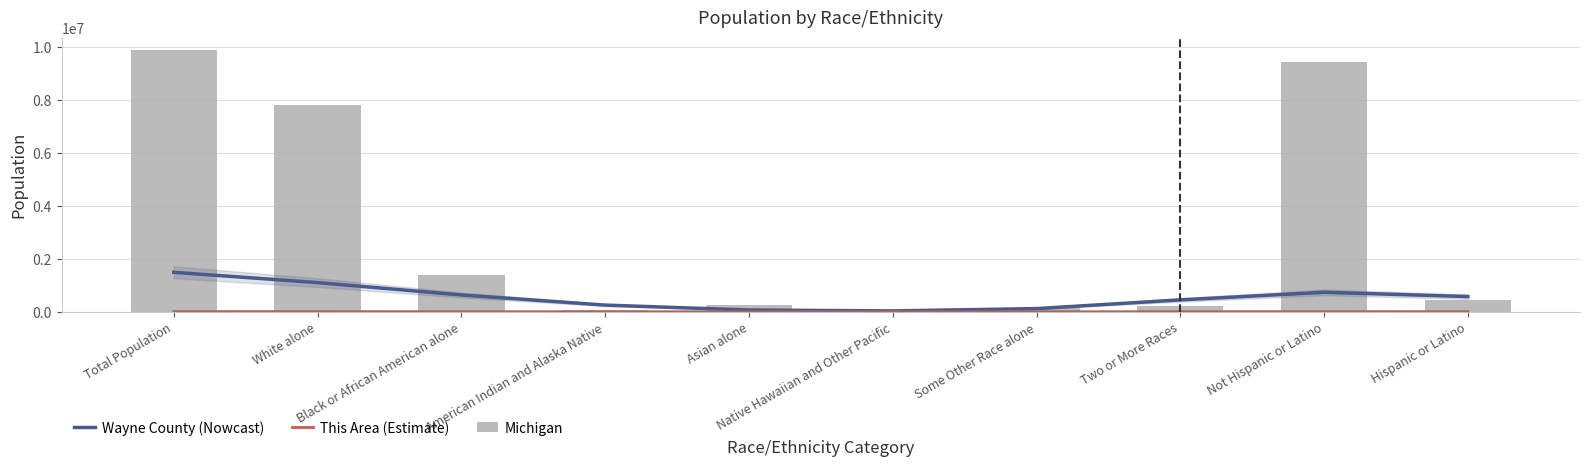

Which has a higher value, Some Other Race alone or Native Hawaiian and Other Pacific?

Some Other Race alone